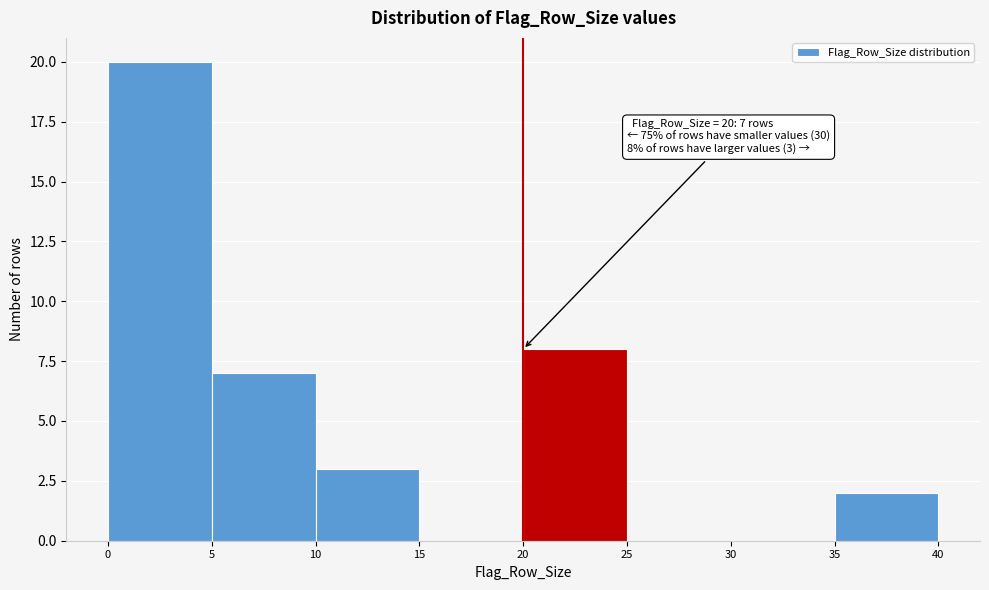

Which range on the x-axis has the tallest bar?

0 to 5